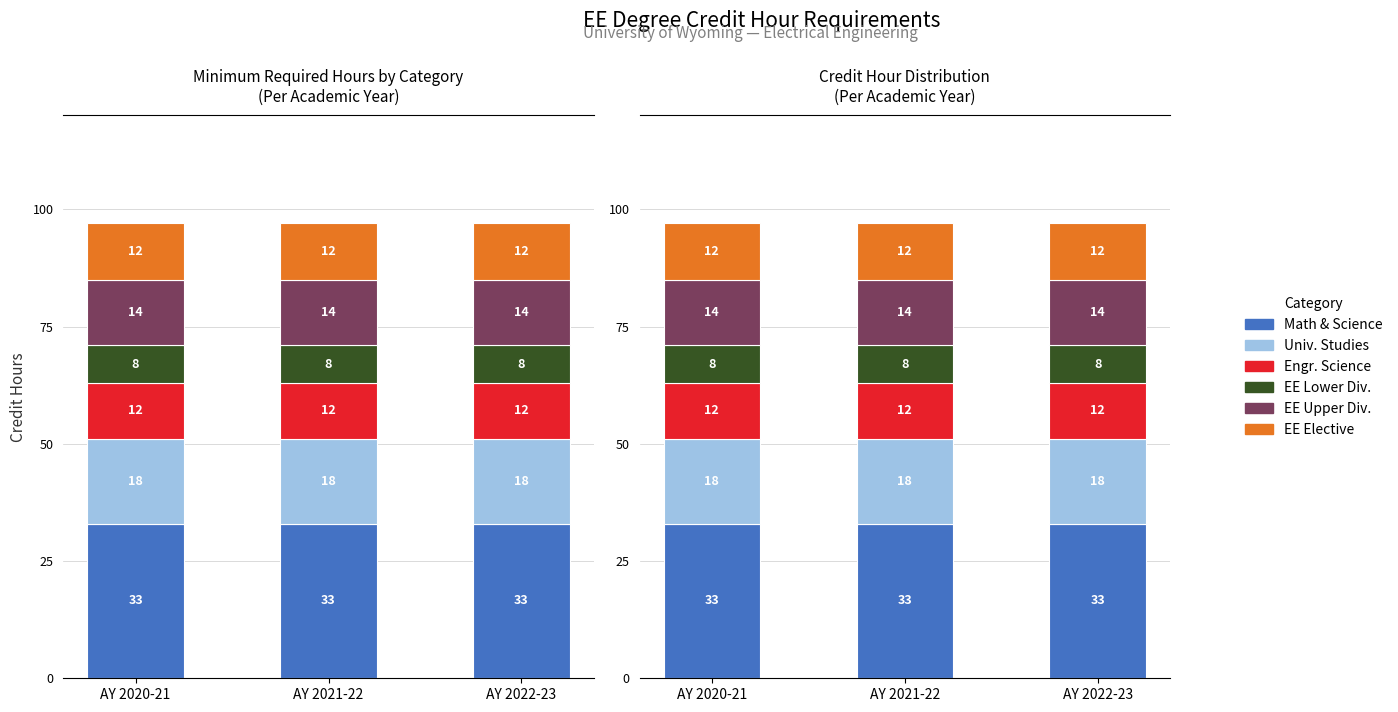

How many bars are there in each group?

6